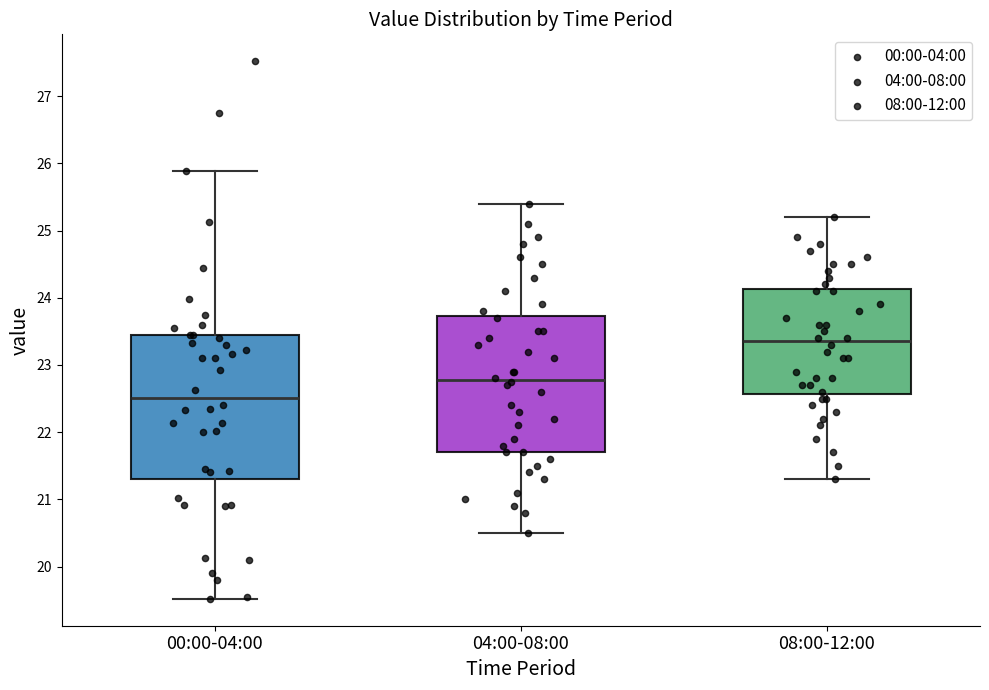

Reading left to right, transcribe this box plot: for each box, give where its median line is, the range the box spans, and where its two whiskers end, as read against the y-axis. The values are not printed on the chart, so give them approximately, as read against the axis.

00:00-04:00: median 22.5, box 21.3 to 23.5, whiskers 19.5 to 25.9
04:00-08:00: median 22.8, box 21.7 to 23.7, whiskers 20.5 to 25.4
08:00-12:00: median 23.4, box 22.6 to 24.1, whiskers 21.3 to 25.2